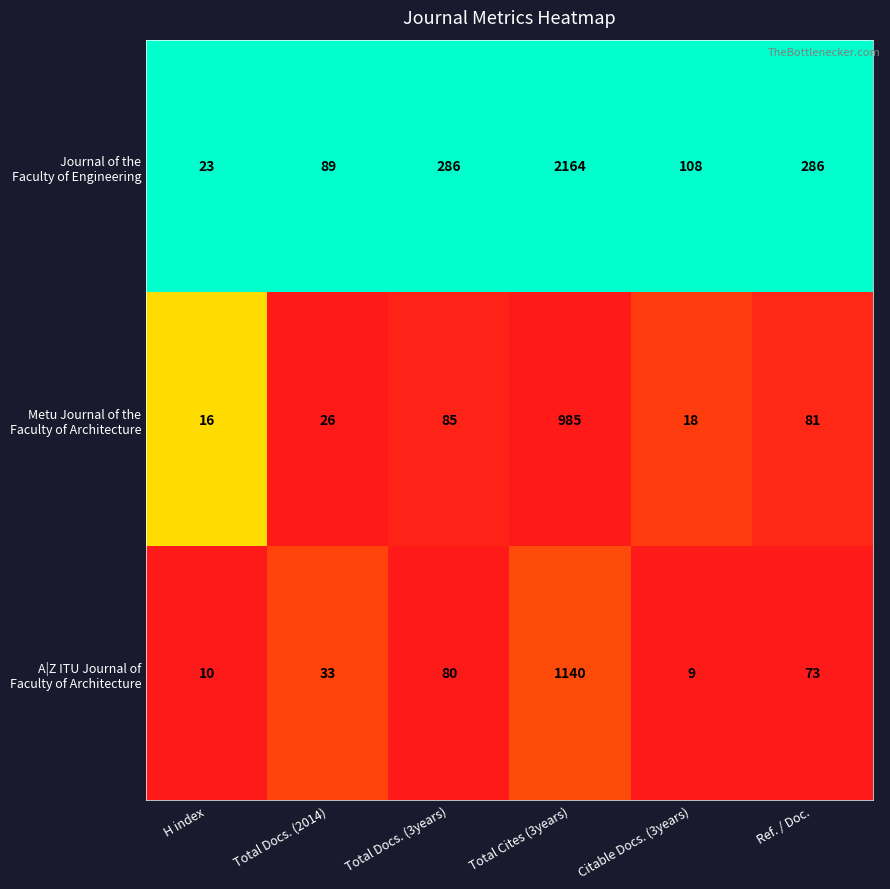

What is the spread (max minus min) of values at H index?

13